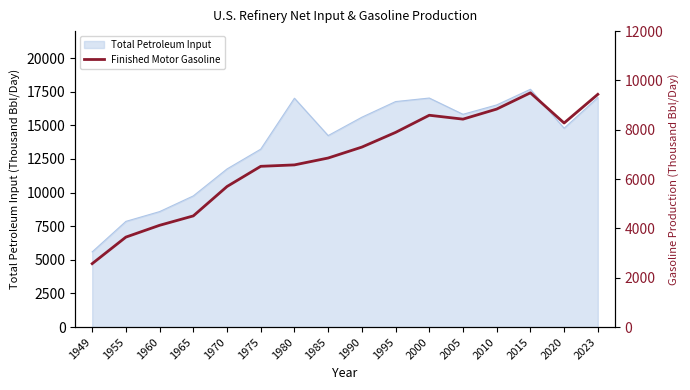

What is the lowest value of the Total Petroleum Input series?

5588.2